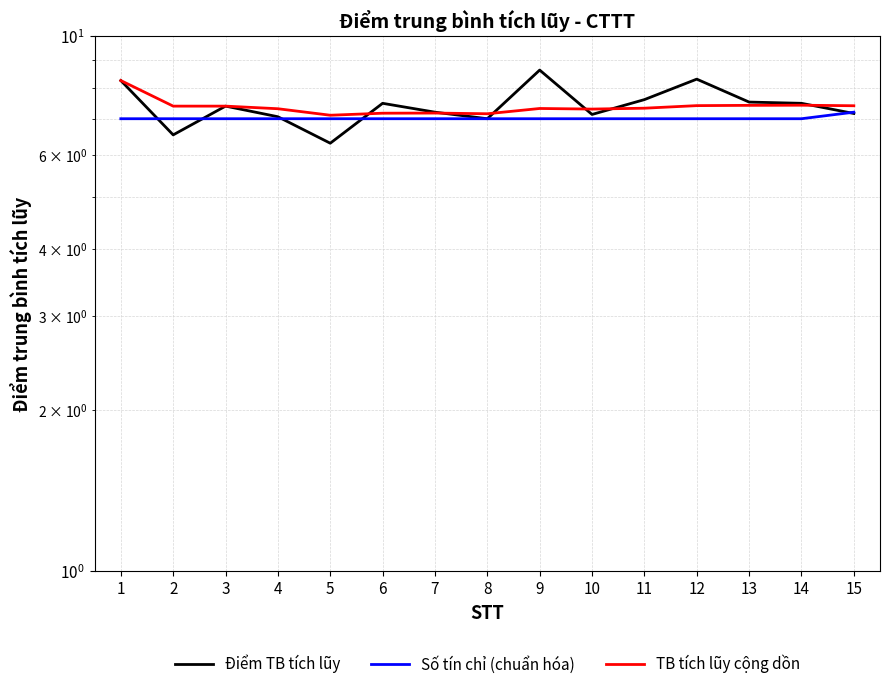

Between 3 and 7, which series saw the biggest shift?

TB tích lũy cộng dồn